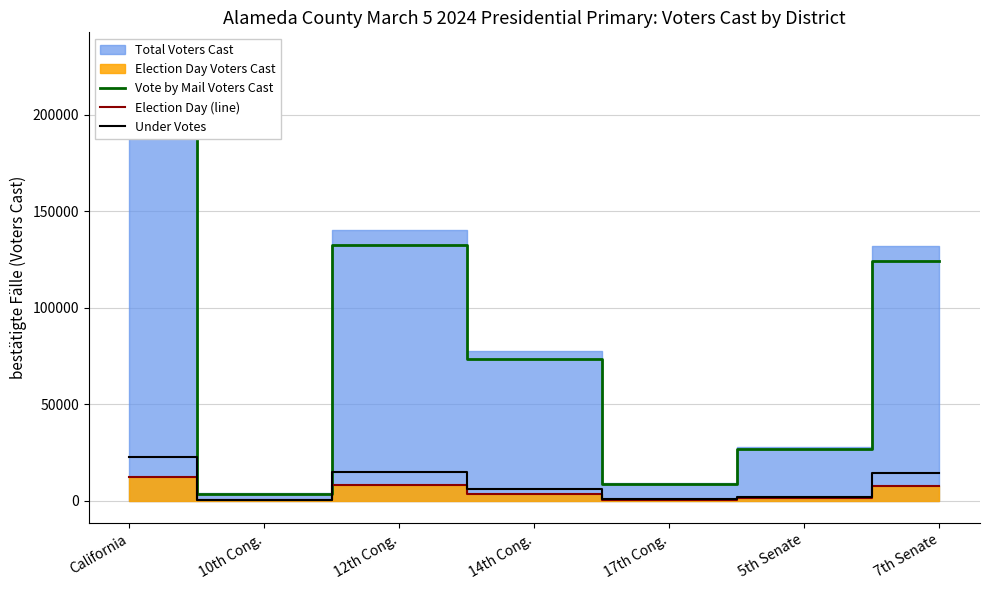

Which series has the largest total across all categories?

Vote by Mail Voters Cast